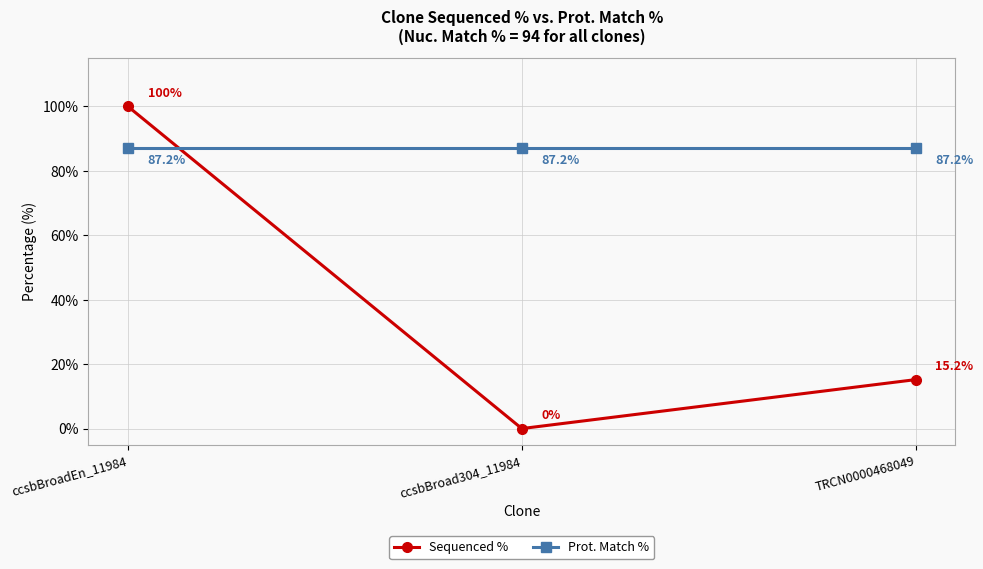

Which series has the largest range (max minus min)?

Sequenced %